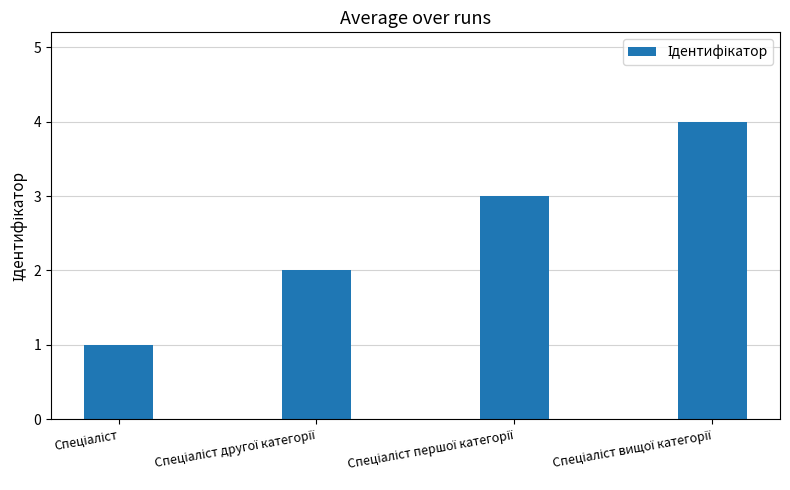

Count the values in the range 2 to 4.

3